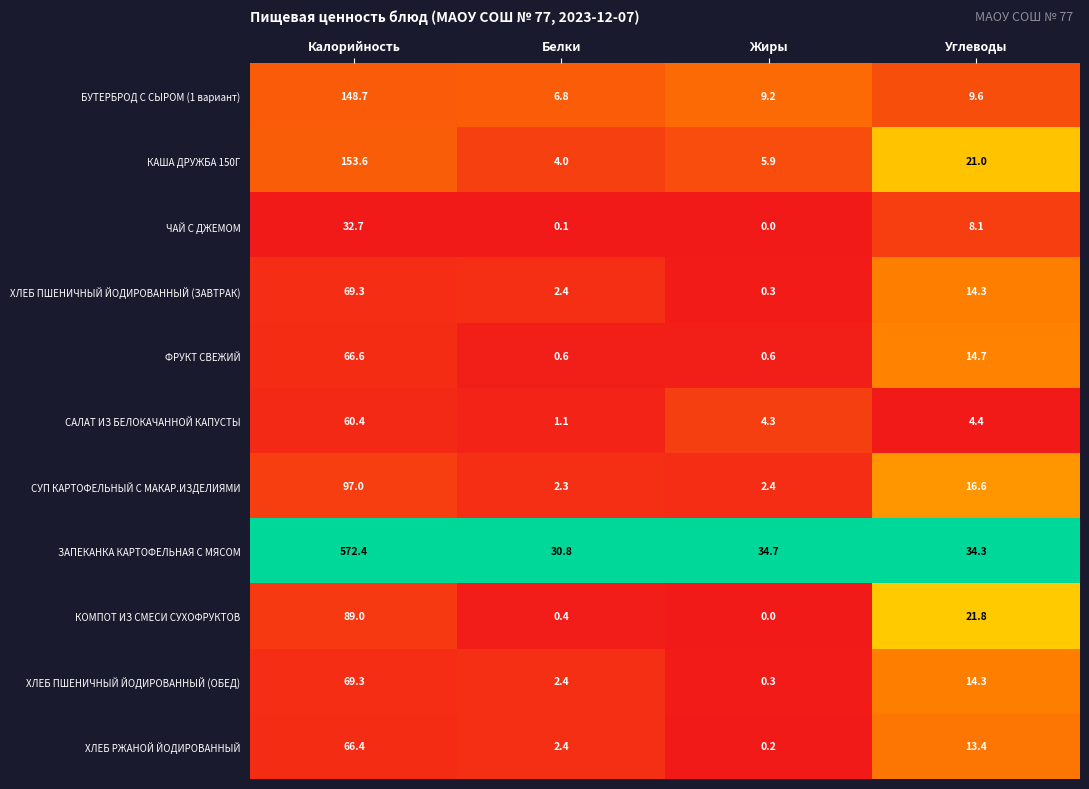

What is the difference between the highest and lowest values at Углеводы?

29.9